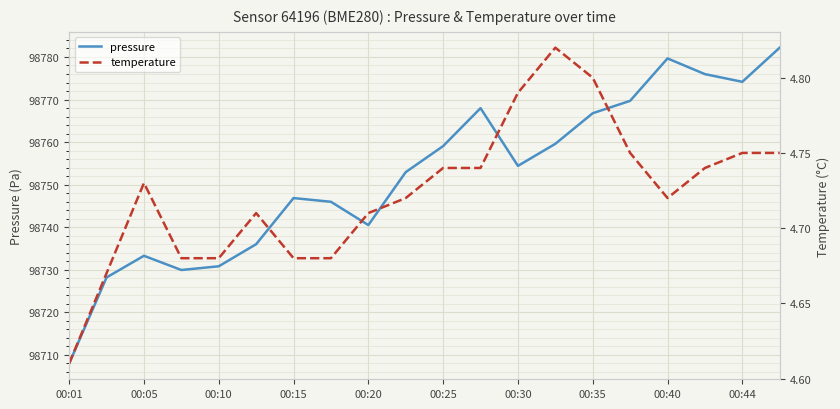

How many interior local peaks does the pressure series have?

4